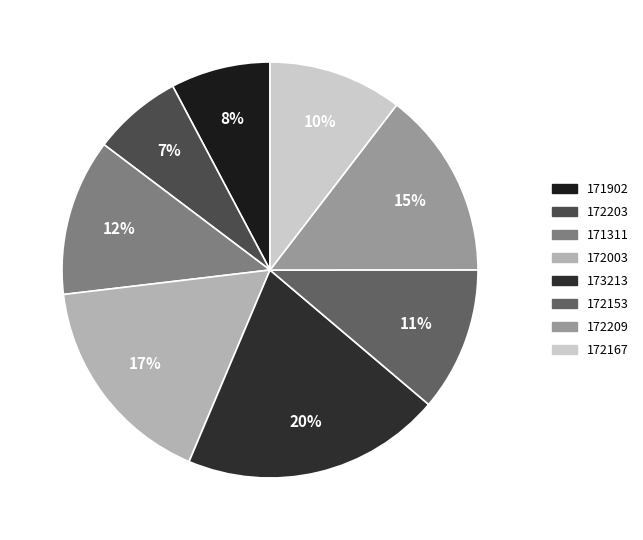

Combined, do 172203 and 172153 account for over 50%?

No